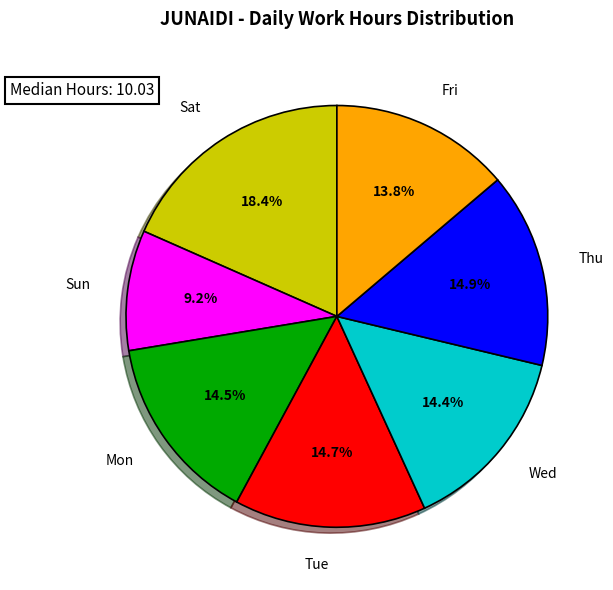

Is there a majority slice in this chart?

No